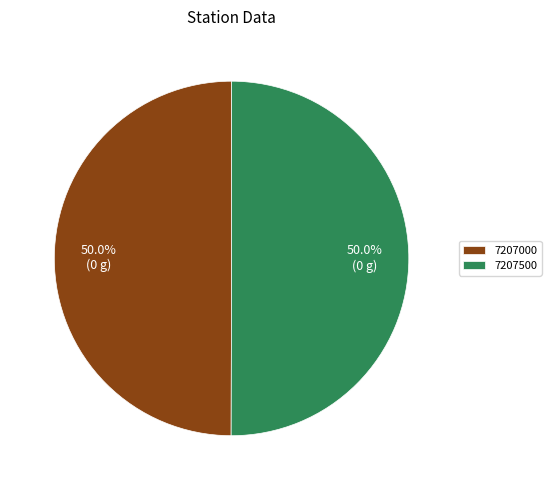

What is the ratio of the value at 7207500 to the value at 7207000?

1.0